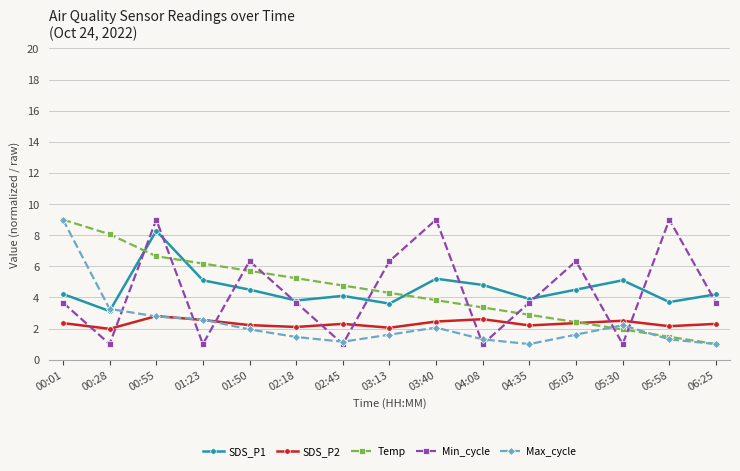

Read the SDS_P2 value at 05:30.

2.5